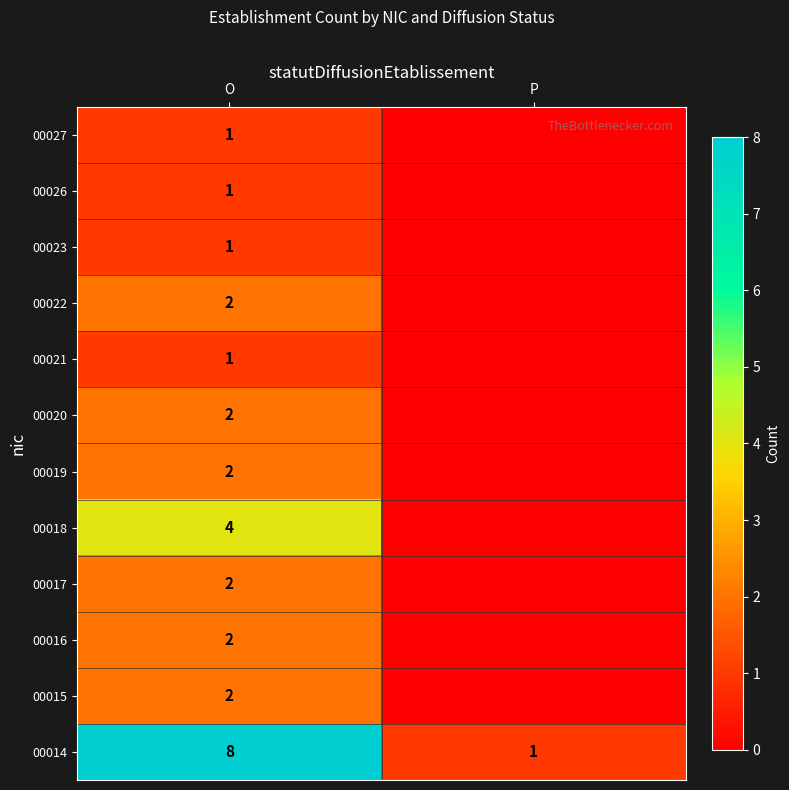

What is the total value across all series at O?

28